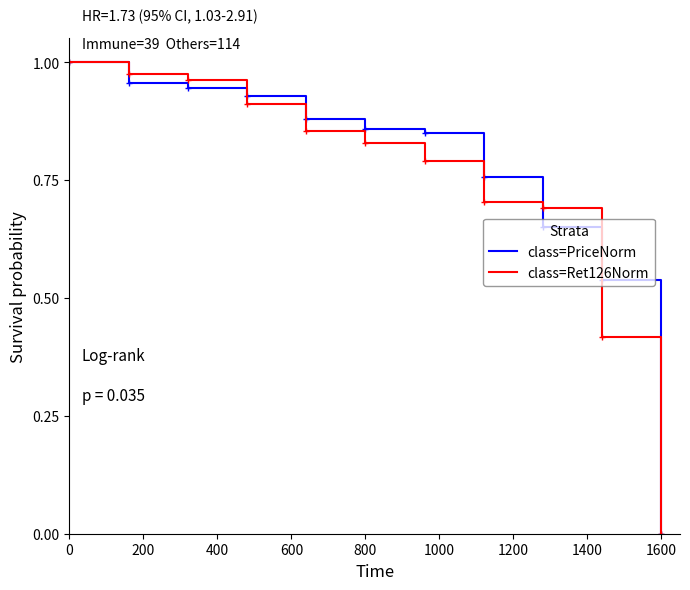

What are all the series names shown in the legend?

class=PriceNorm, class=Ret126Norm